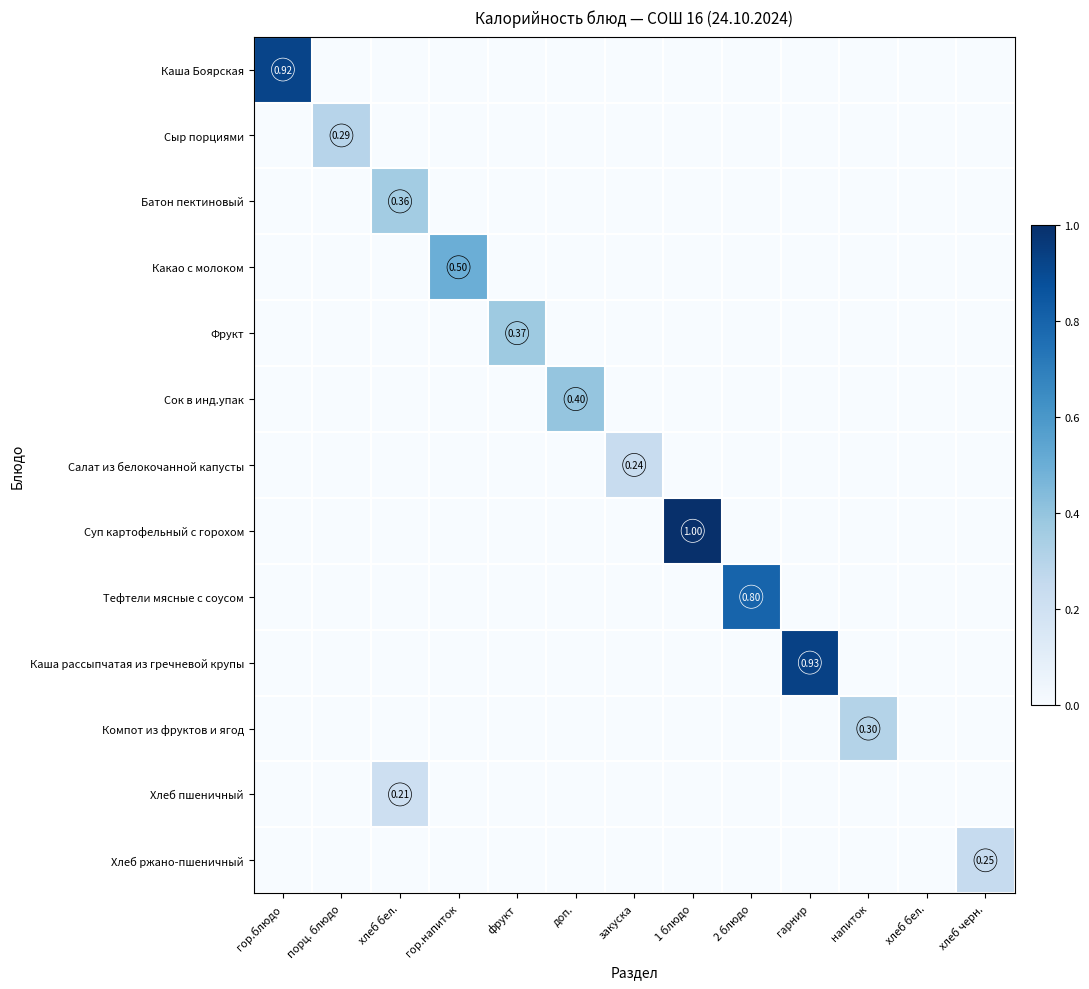

At хлеб черн., list the series in order from smallest to largest.

Каша Боярская, Сыр порциями, Батон пектиновый, Какао с молоком, Фрукт, Сок в инд.упак, Салат из белокочанной капусты, Суп картофельный с горохом, Тефтели мясные с соусом, Каша рассыпчатая из гречневой крупы, Компот из фруктов и ягод, Хлеб пшеничный, Хлеб ржано-пшеничный